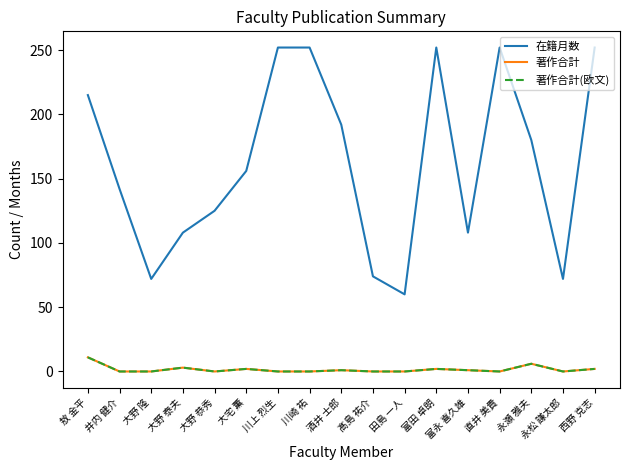

Is it true that 著作合計 equals -4 at 大野 隆?

False